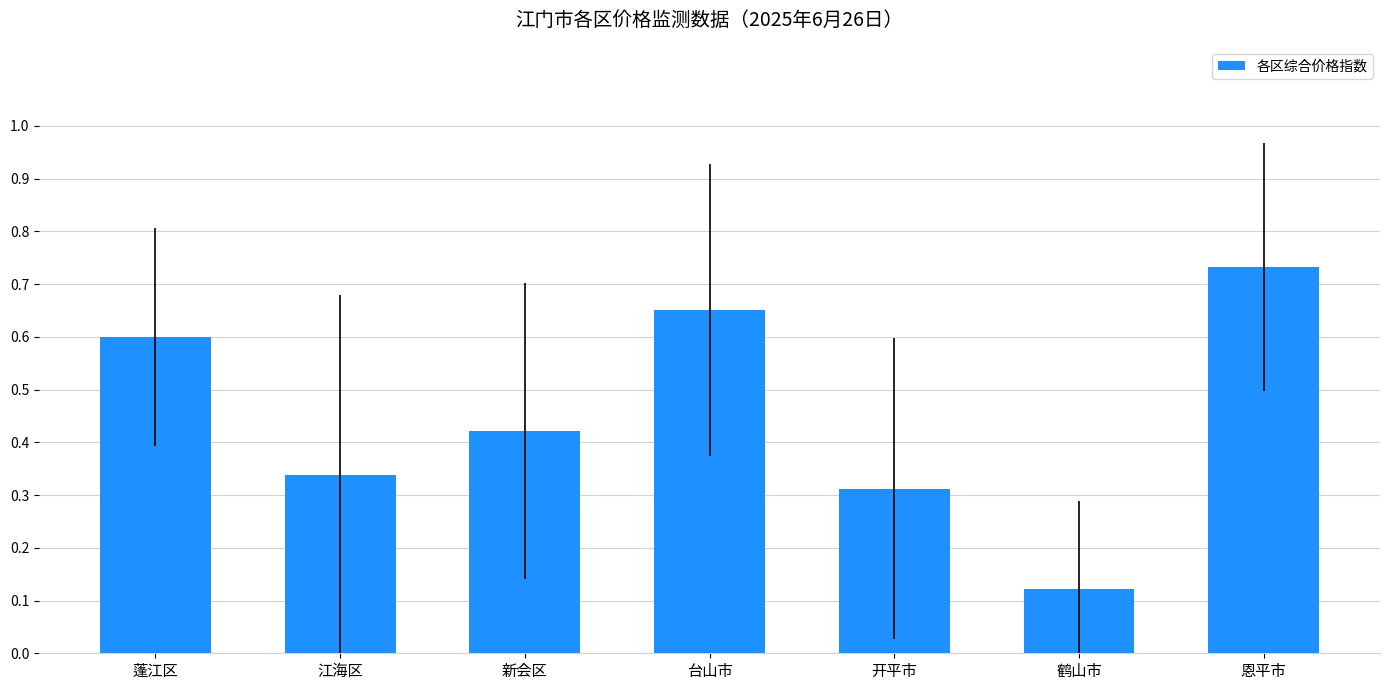

What is the average value?

0.5